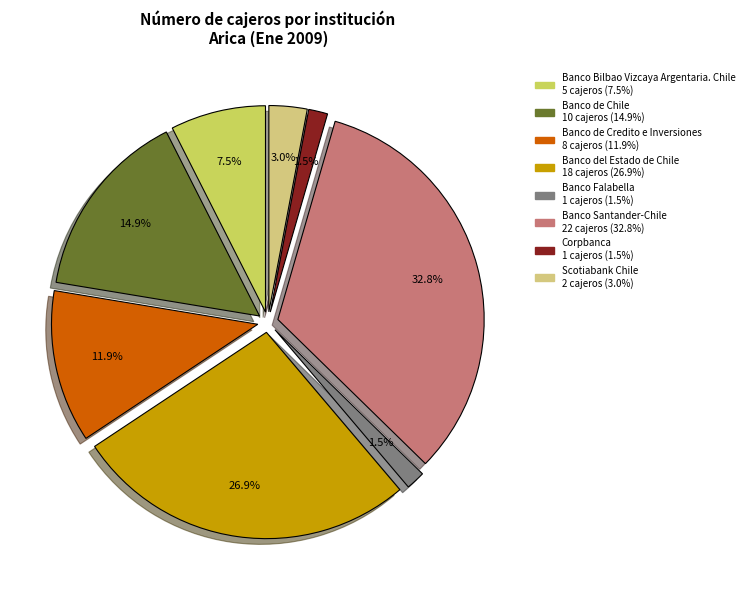

Is there any slice that represents more than half of the pie?

No